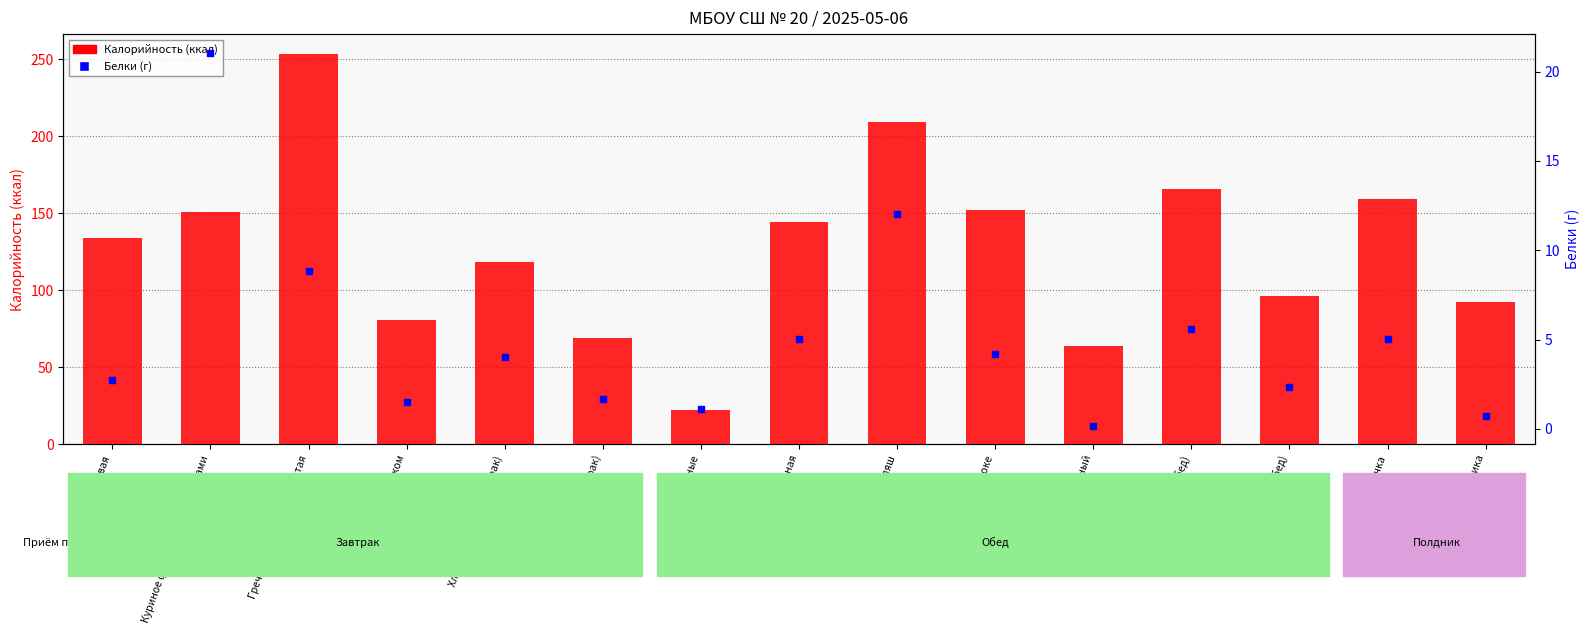

What are all the series names shown in the legend?

Калорийность, Белки (г)